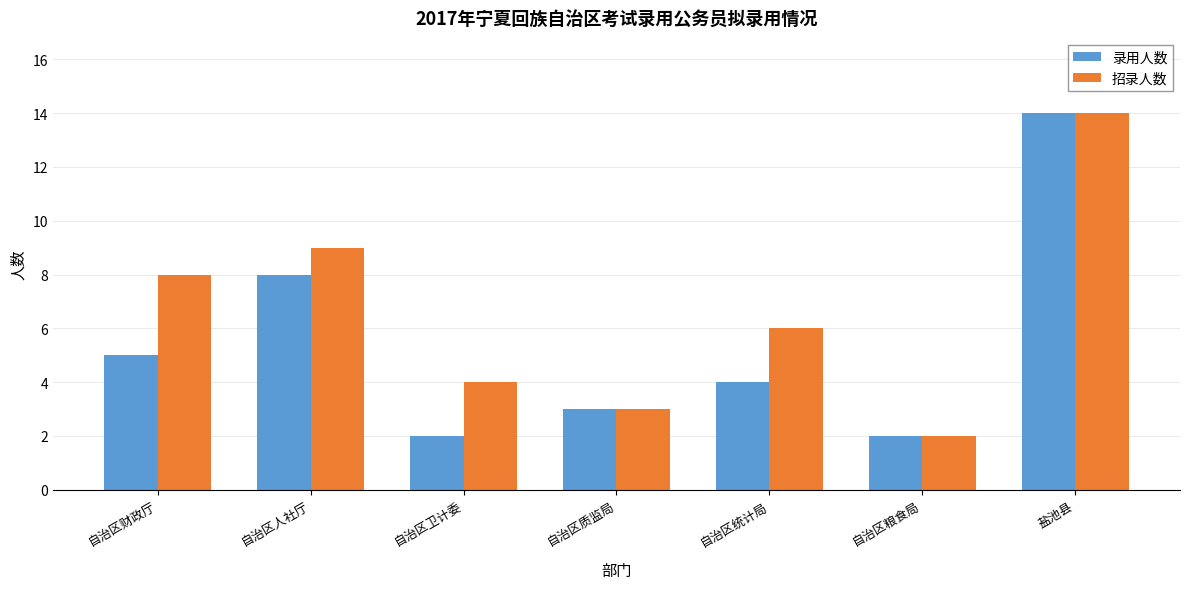

Is the value of 录用人数 at 自治区财政厅 greater than the value of 招录人数 at 自治区统计局?

No